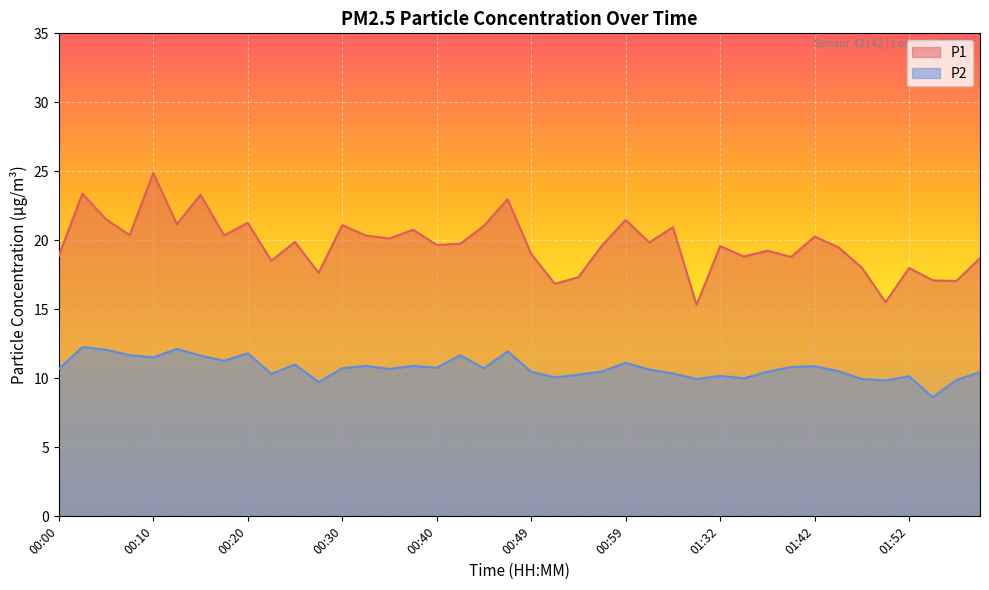

Which series has the widest spread of values?

P1